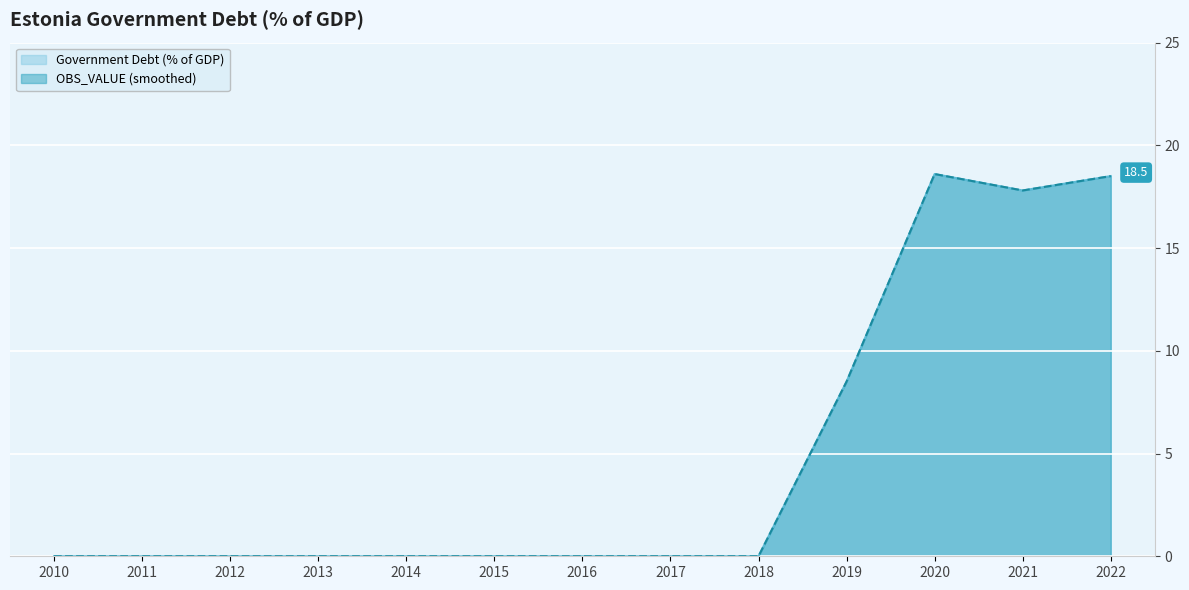

How many lines are shown in the chart?

2